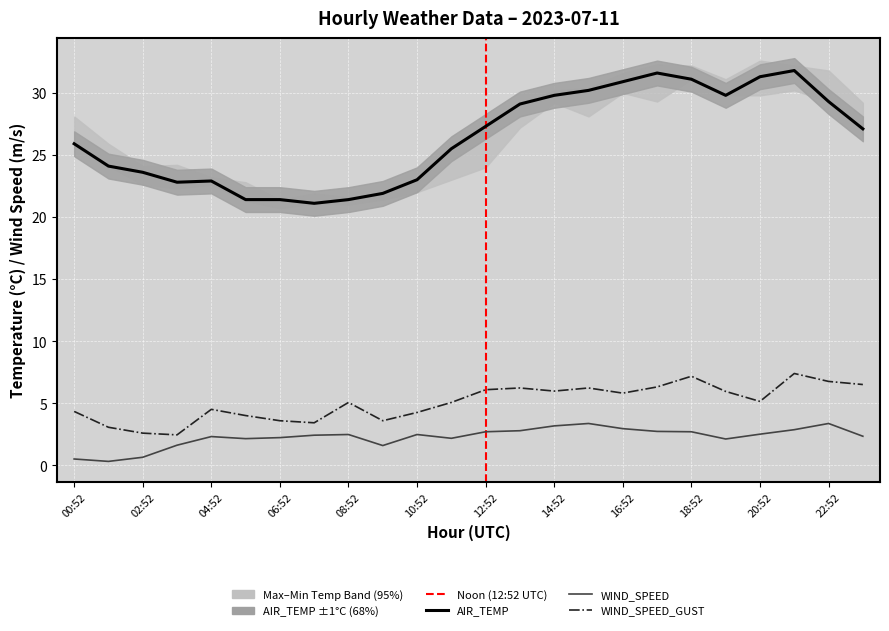

What is the value of the WIND_SPEED point at the 19th from the left?

2.7